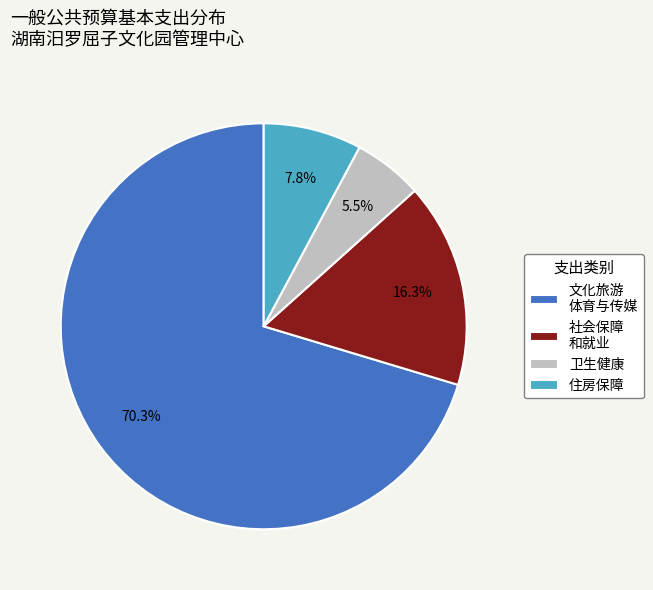

How many slices are in this pie chart?

4